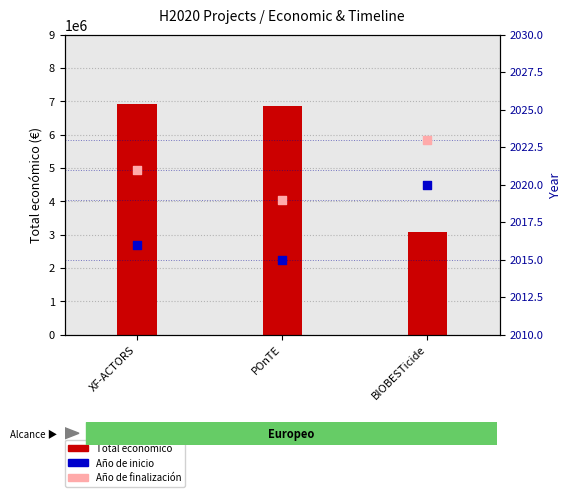

What are all the series names shown in the legend?

Total económico, Año de inicio, Año de finalización